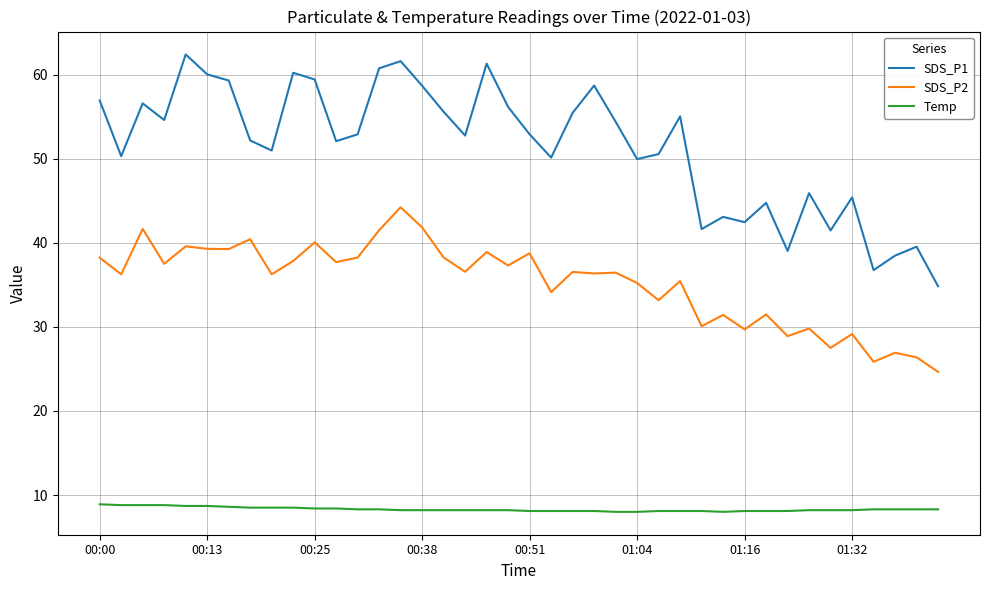

True or false: Temp and SDS_P1 cross at least once.

False